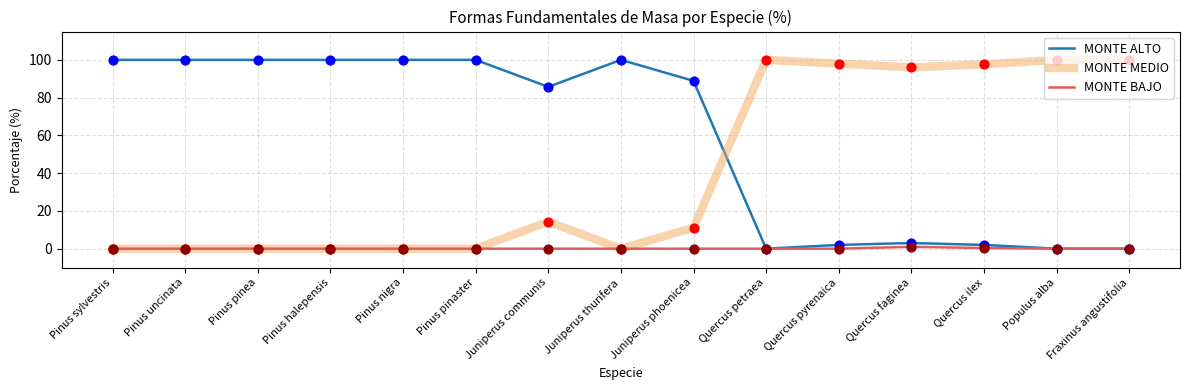

What is the total value across all series at Quercus pyrenaica?

100.0